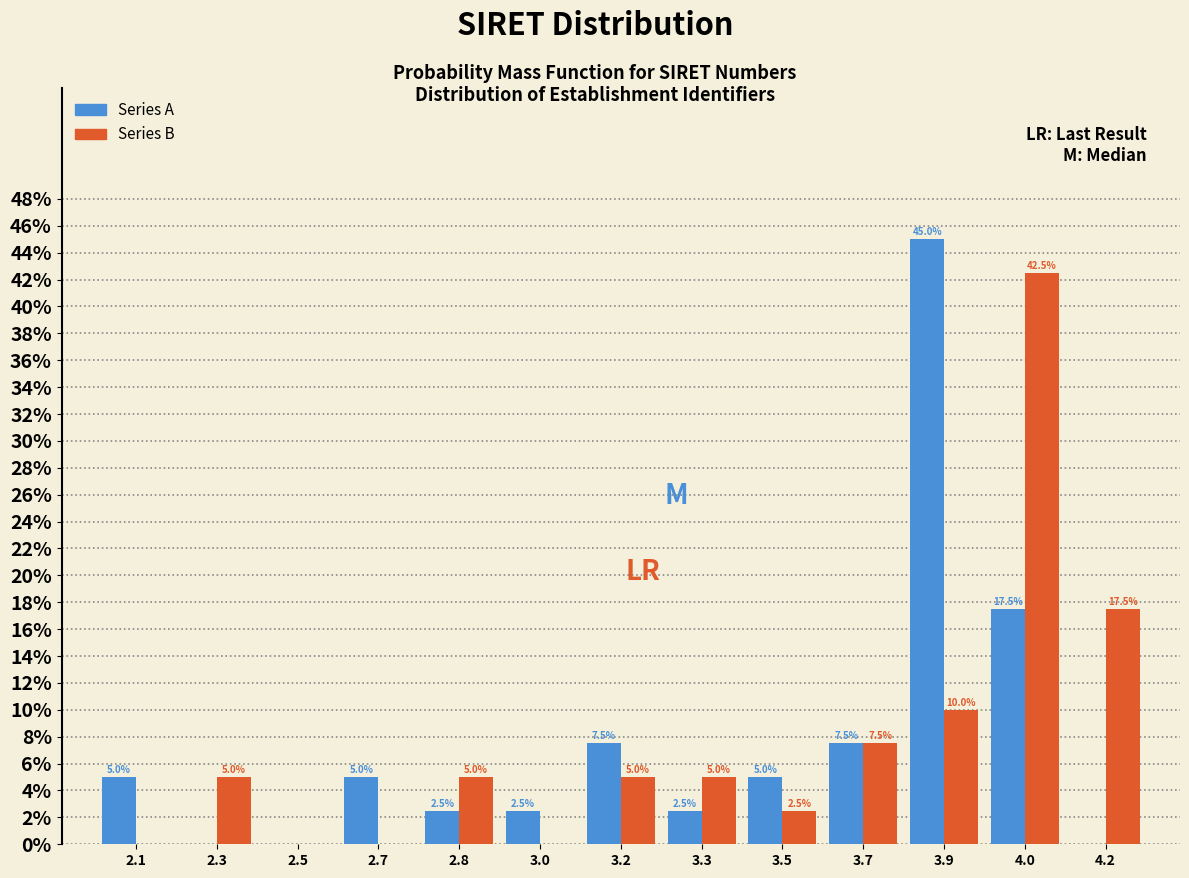

Reading left to right, what are all the values shown in this chart?

Series A: 2.1=5.0	2.3=0.0	2.5=0.0	2.7=5.0	2.8=2.5	3.0=2.5	3.2=7.5	3.3=2.5	3.5=5.0	3.7=7.5	3.9=45.0	4.0=17.5	4.2=0.0
Series B: 2.1=0.0	2.3=5.0	2.5=0.0	2.7=0.0	2.8=5.0	3.0=0.0	3.2=5.0	3.3=5.0	3.5=2.5	3.7=7.5	3.9=10.0	4.0=42.5	4.2=17.5